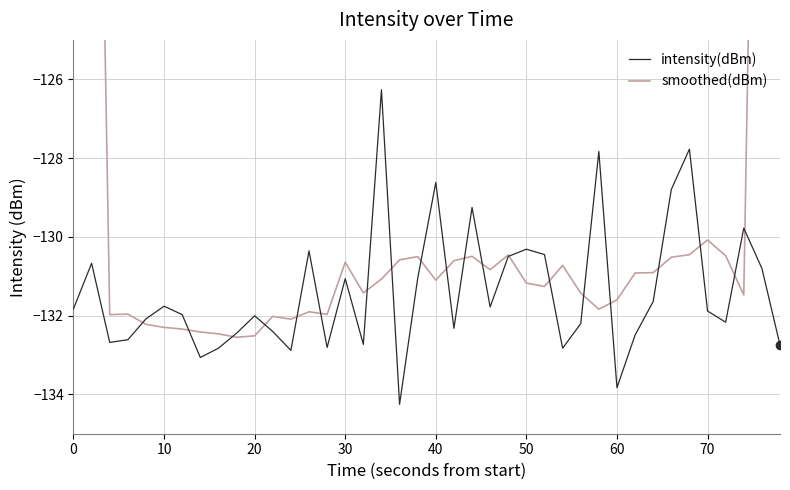

Which series has the largest total across all categories?

smoothed(dBm)